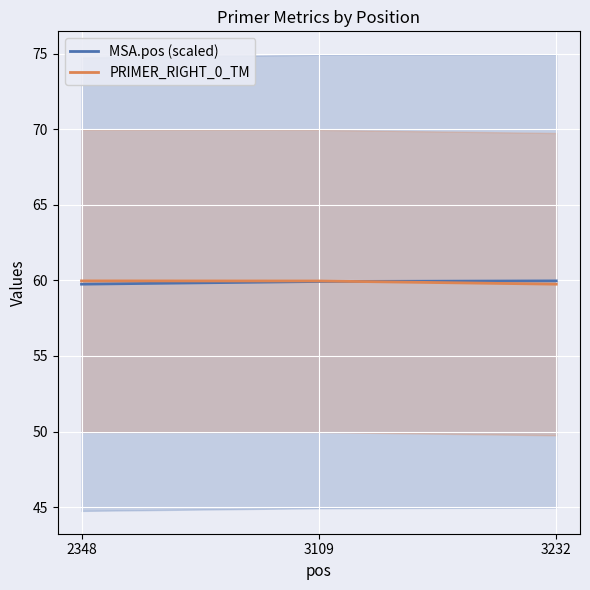

What is the difference between the second highest and minimum values in the PRIMER_RIGHT_0_TM series?

0.2